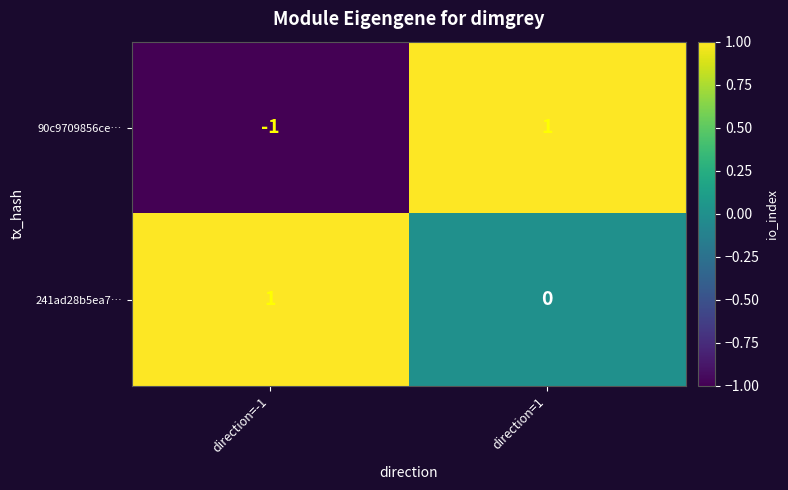

Which series changed the most between direction=-1 and direction=1?

90c9709856ce…